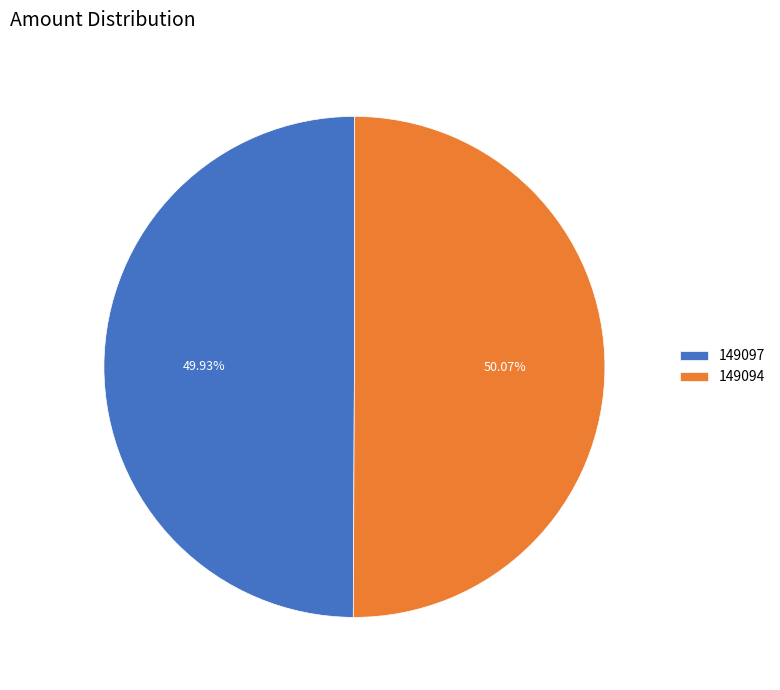

Does any single category account for the majority?

Yes